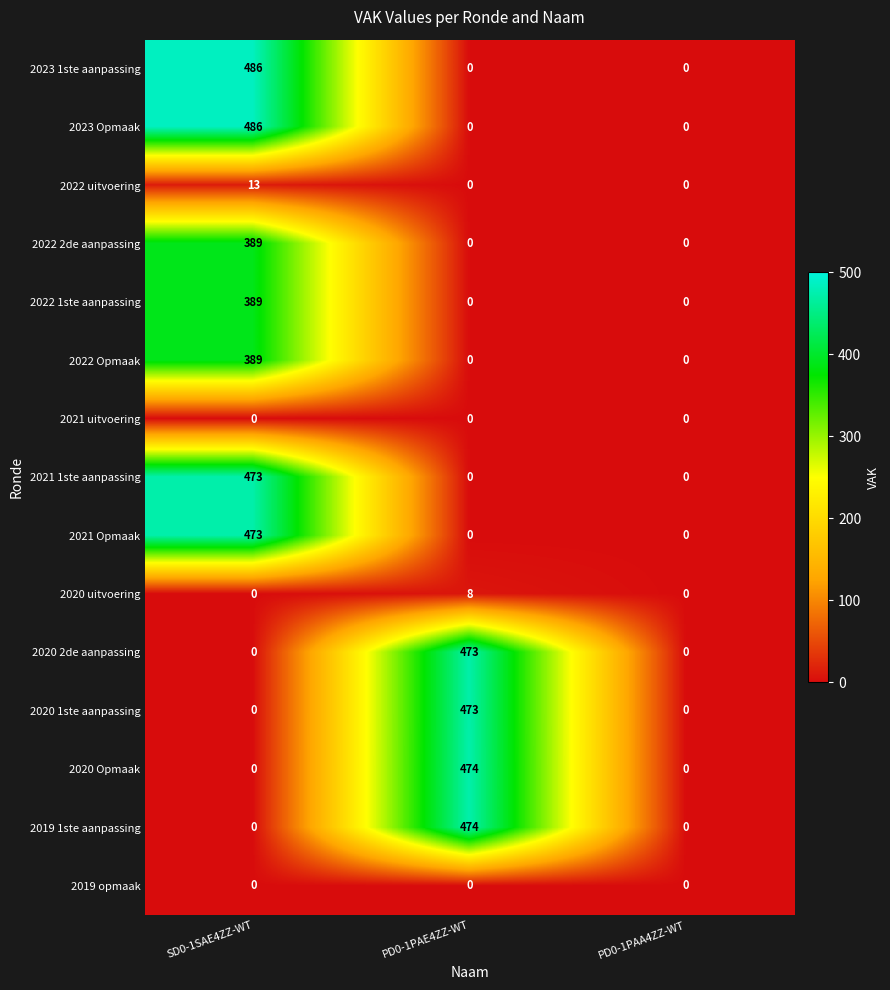

At which category is the sum across all series the highest?

SD0-1SAE4ZZ-WT